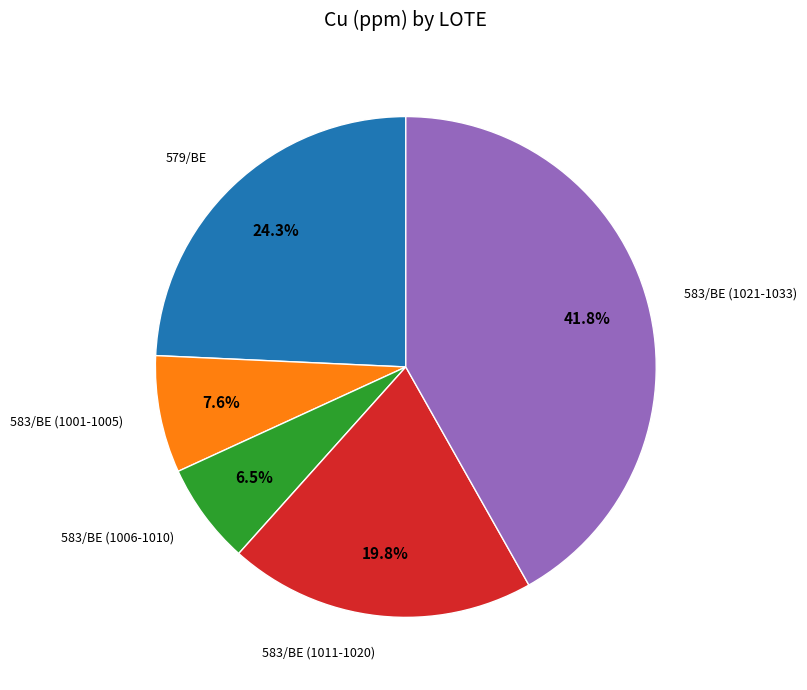

Approximately how many times larger is the value at 583/BE (1021-1033) compared to 583/BE (1011-1020)?

2.1